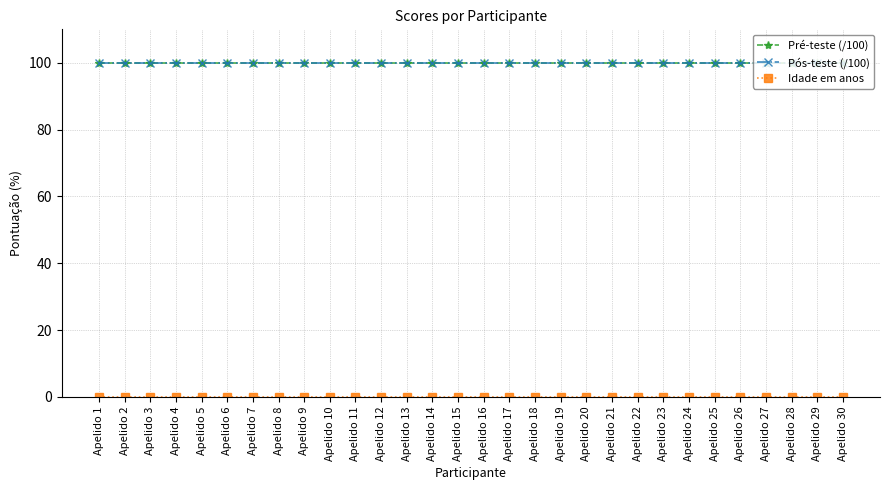

Is this an area chart (filled region under the line)?

No